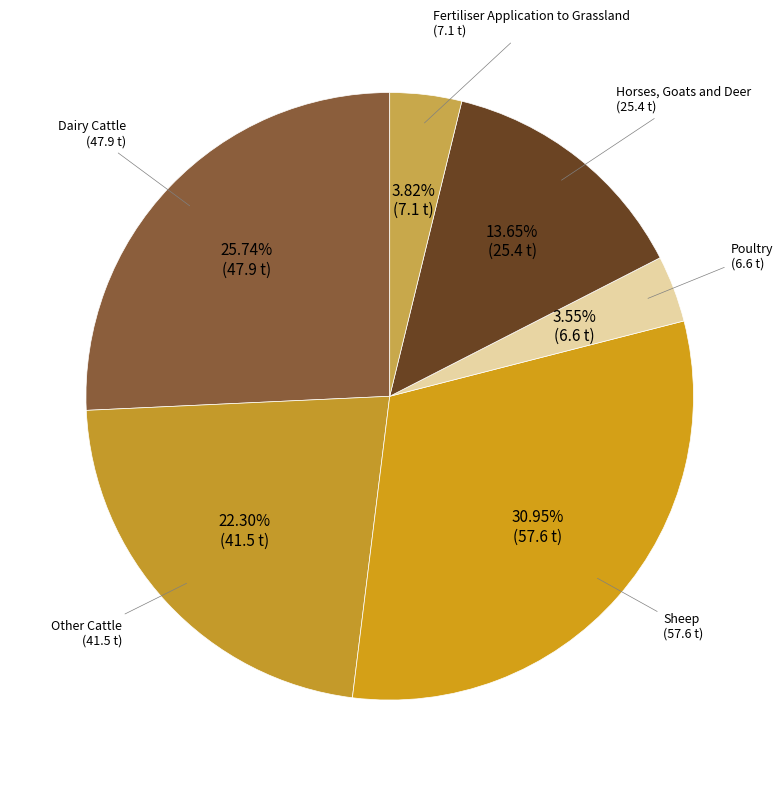

To the nearest percent, what is the average slice percentage?

17%